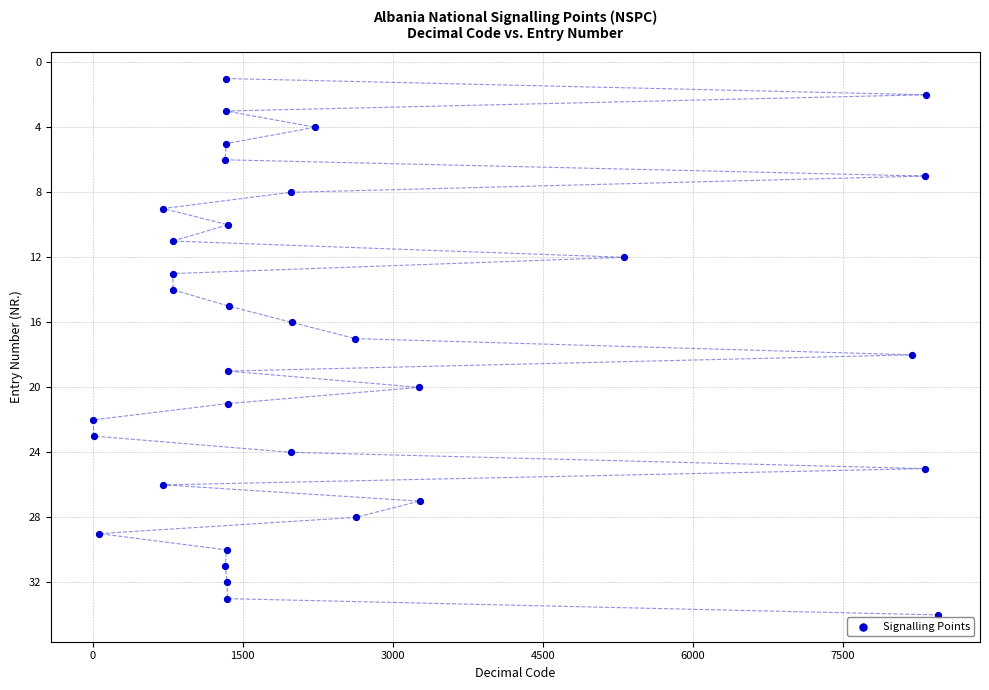

What is the range of Y values (max minus min)?

33